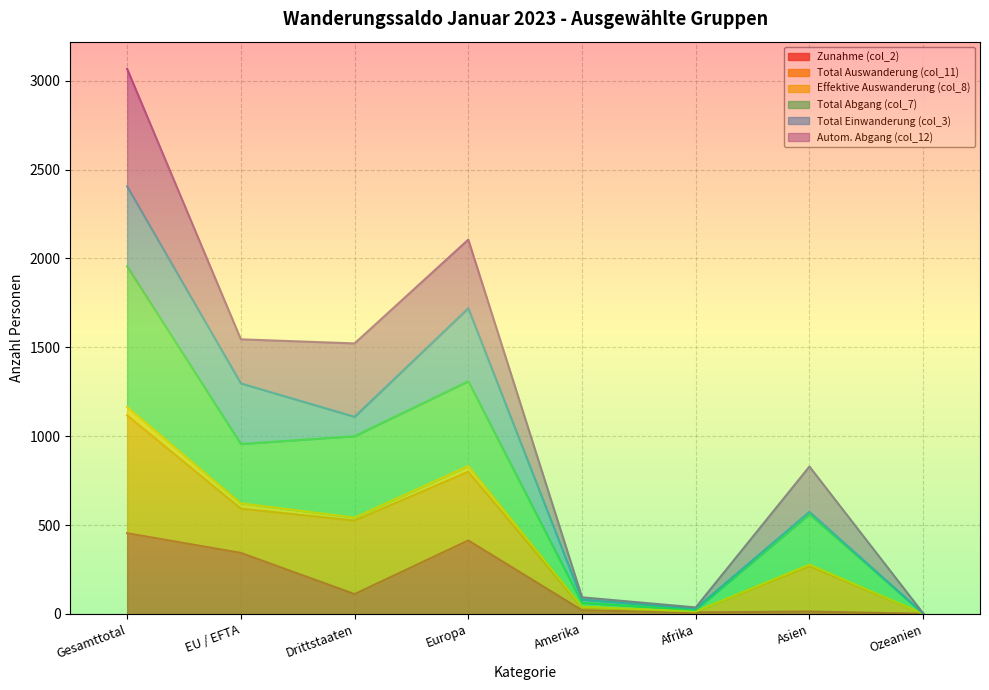

What is the maximum value for Total Abgang (col_7)?

1956